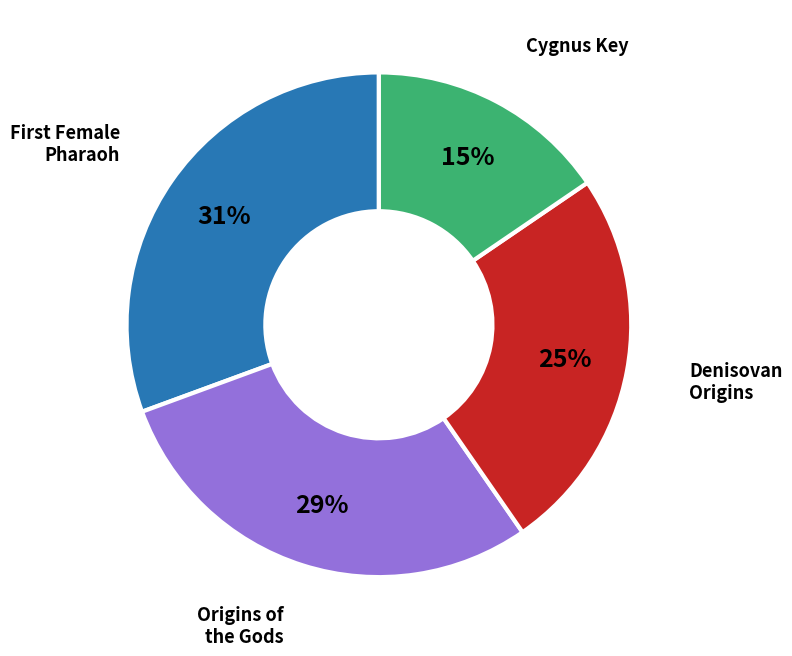

Does any single category account for the majority?

No